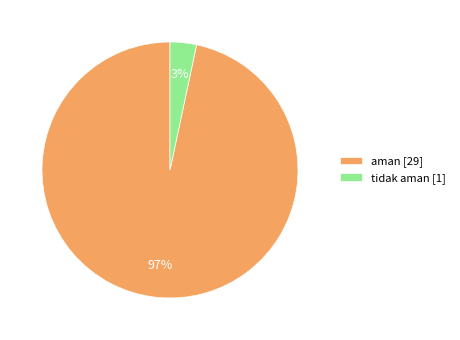

To the nearest percent, what percentage of the pie is aman [29]?

97%